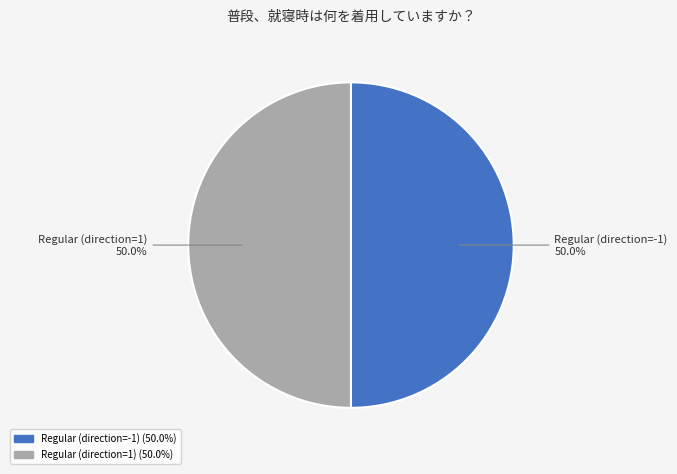

True or false: Regular (direction=1) accounts for 50% of the total.

True